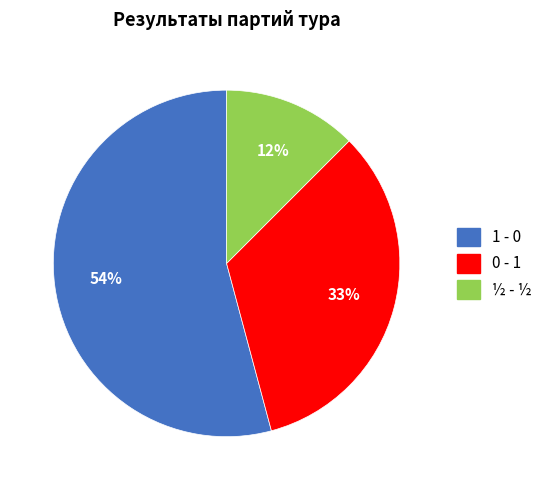

True or false: 0 - 1 accounts for 45% of the total.

False